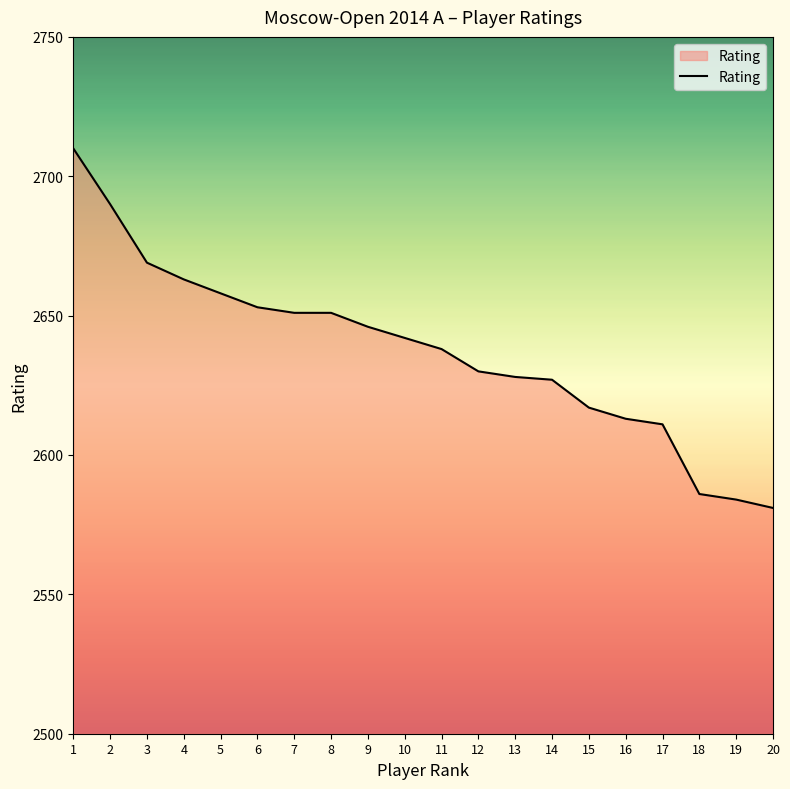

How many values are below 2642?

10